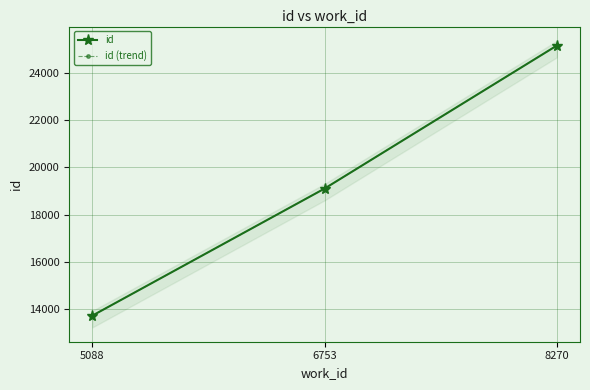

Rank the series by their maximum value, from highest to lowest.

id, id (trend)